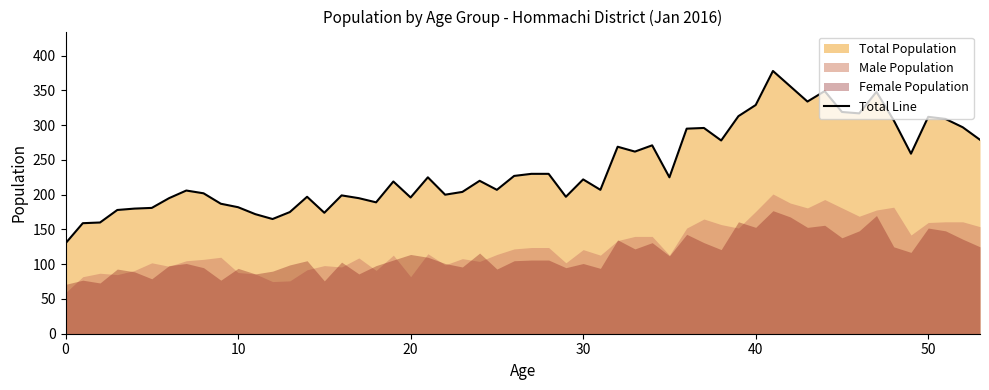

What is the difference between the Female (0-14) values at 1 and 4?

12